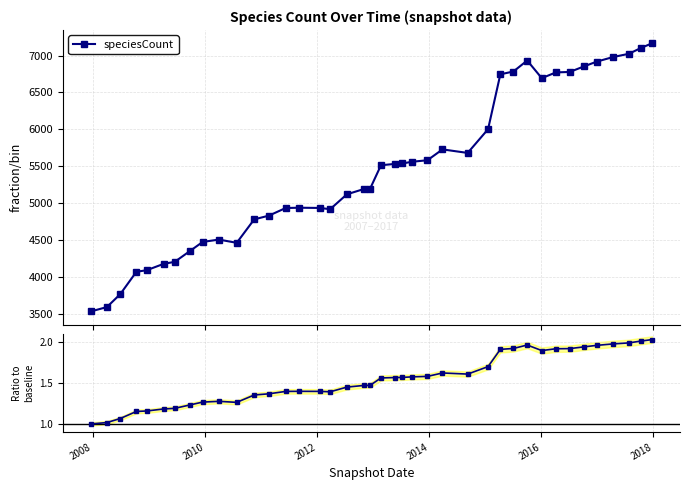

Which series has the widest spread of values?

speciesCount